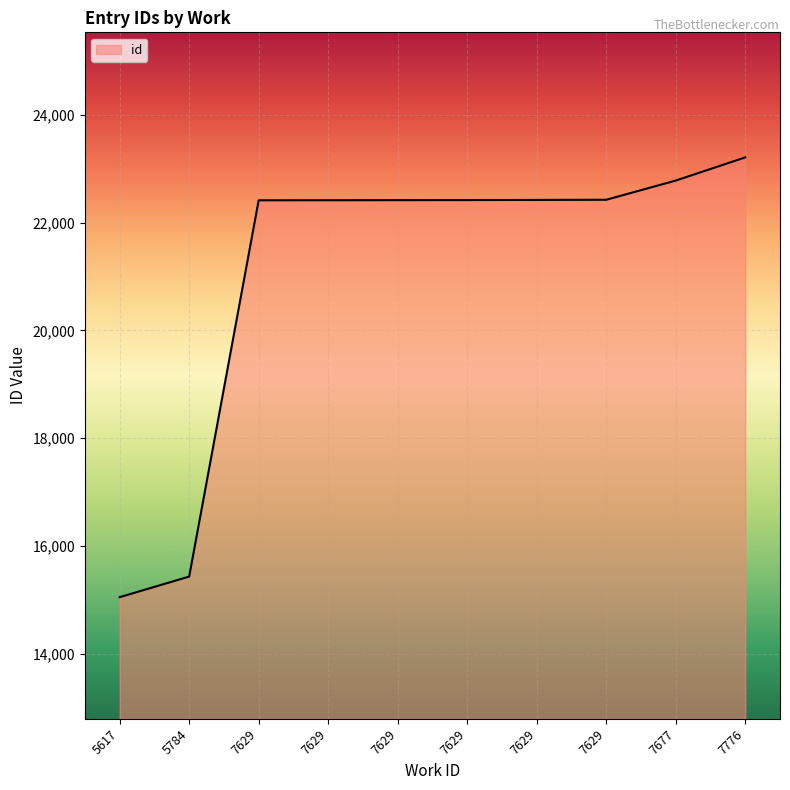

Reading left to right, transcribe all the data shown in this chart.

5617=15050	5784=15432	7629=22415	7629=22416	7629=22418	7629=22419	7629=22422	7629=22425	7677=22781	7776=23211